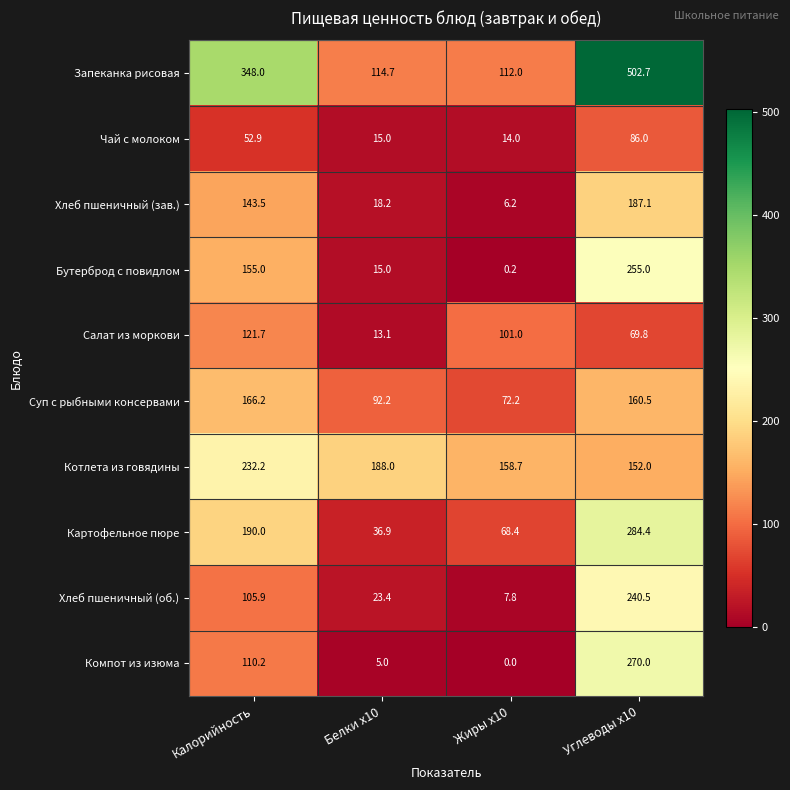

List the series in order of their peak value, lowest first.

Чай с молоком, Салат из моркови, Суп с рыбными консервами, Хлеб пшеничный (зав.), Котлета из говядины, Хлеб пшеничный (об.), Бутерброд с повидлом, Компот из изюма, Картофельное пюре, Запеканка рисовая